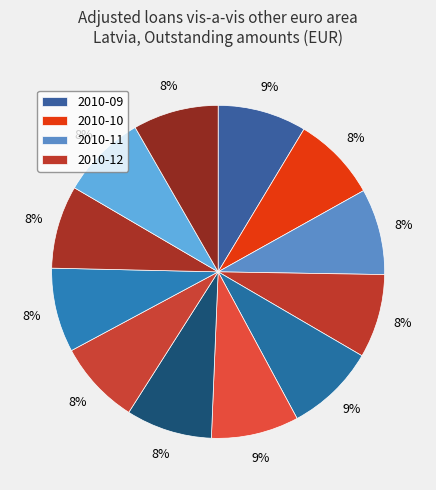

Count the number of slices in the pie.

12